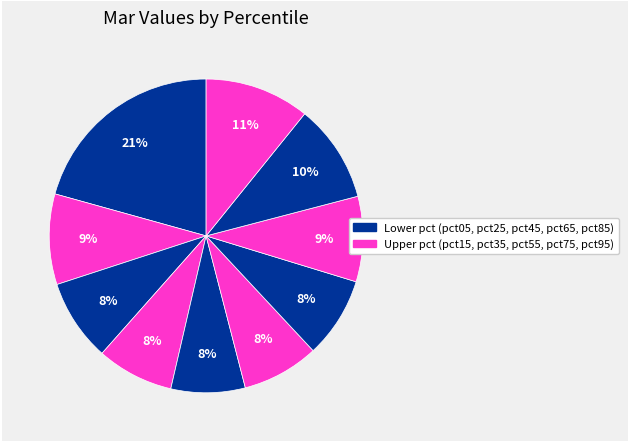

How many slices are in this pie chart?

10